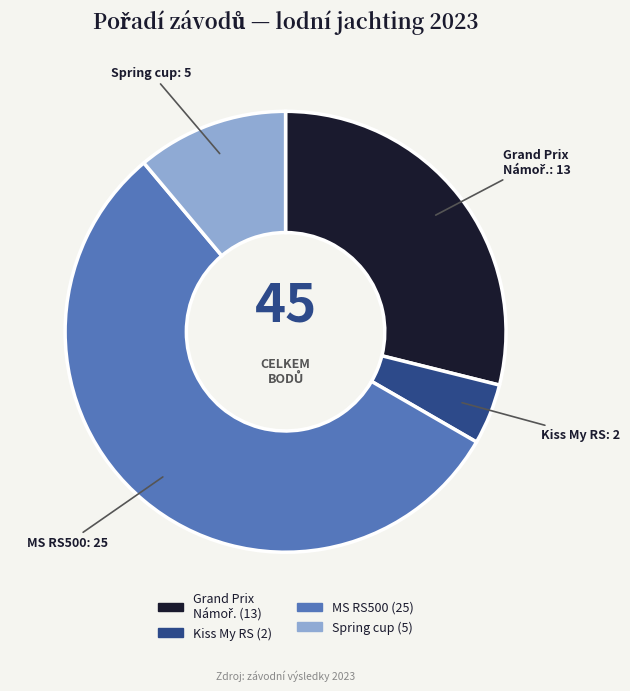

Is there a majority slice in this chart?

Yes